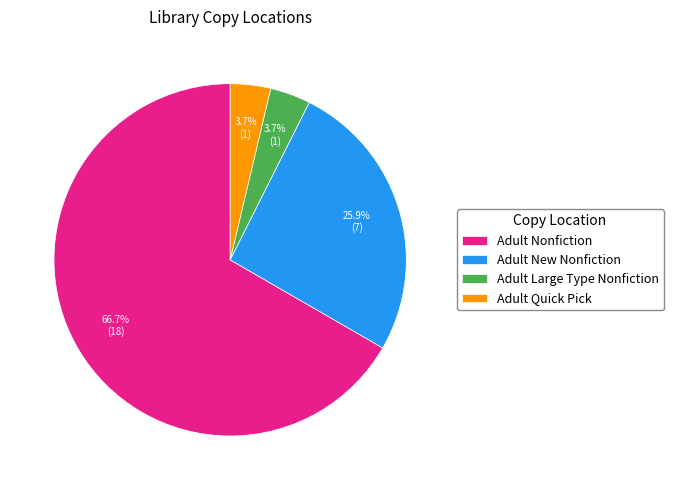

What is the largest slice in the pie chart?

Adult Nonfiction